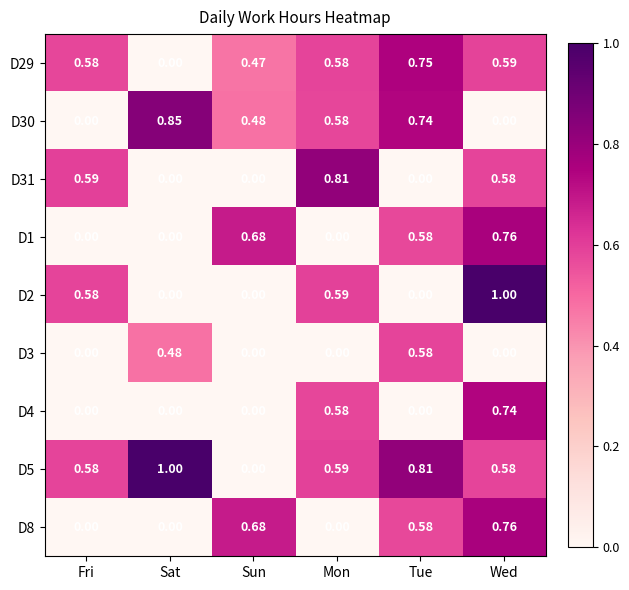

At how many categories does at least one series exceed 0?

6